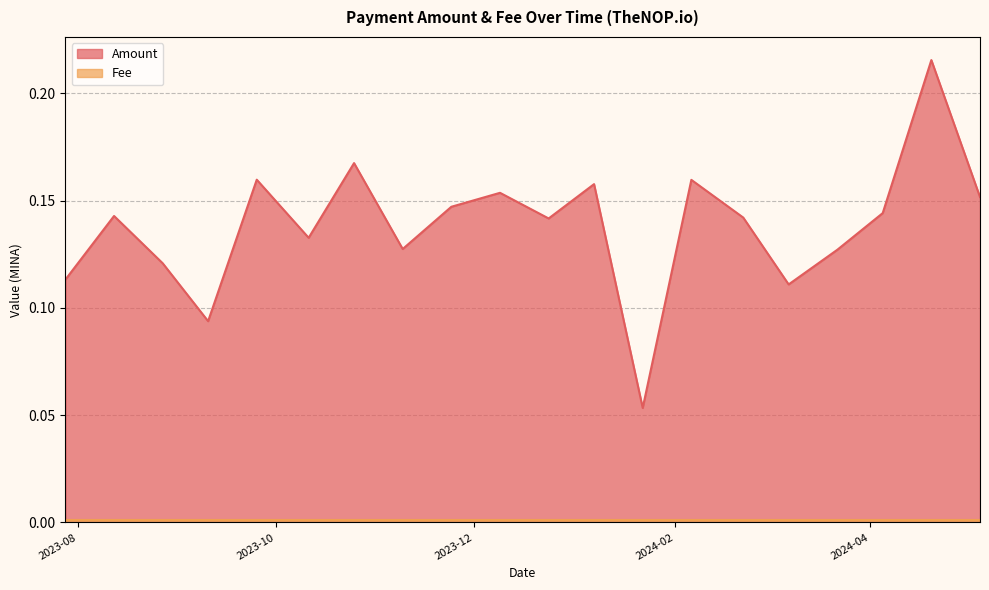

Which series has the largest range (max minus min)?

Amount